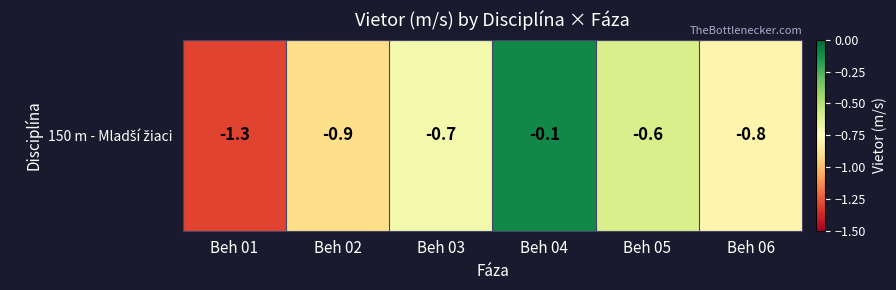

Between Beh 02 and Beh 03, which is larger?

Beh 03